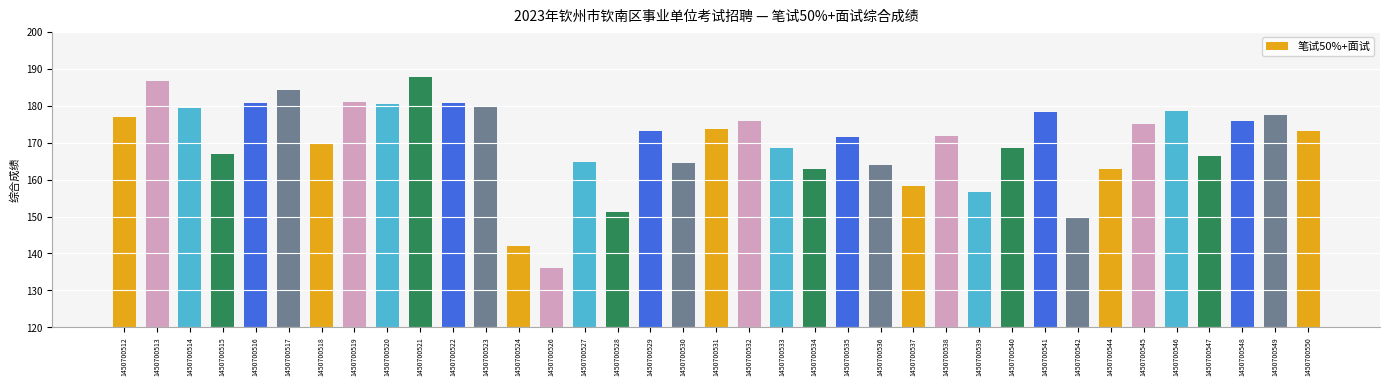

The chart shows a value of 178.5 at 1450700546. True or false?

True